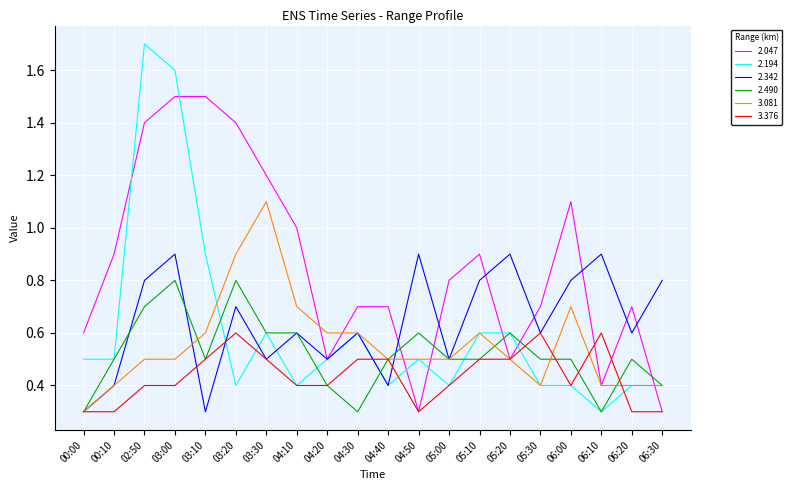

What are all the series names shown in the legend?

2.047, 2.194, 2.342, 2.490, 3.081, 3.376